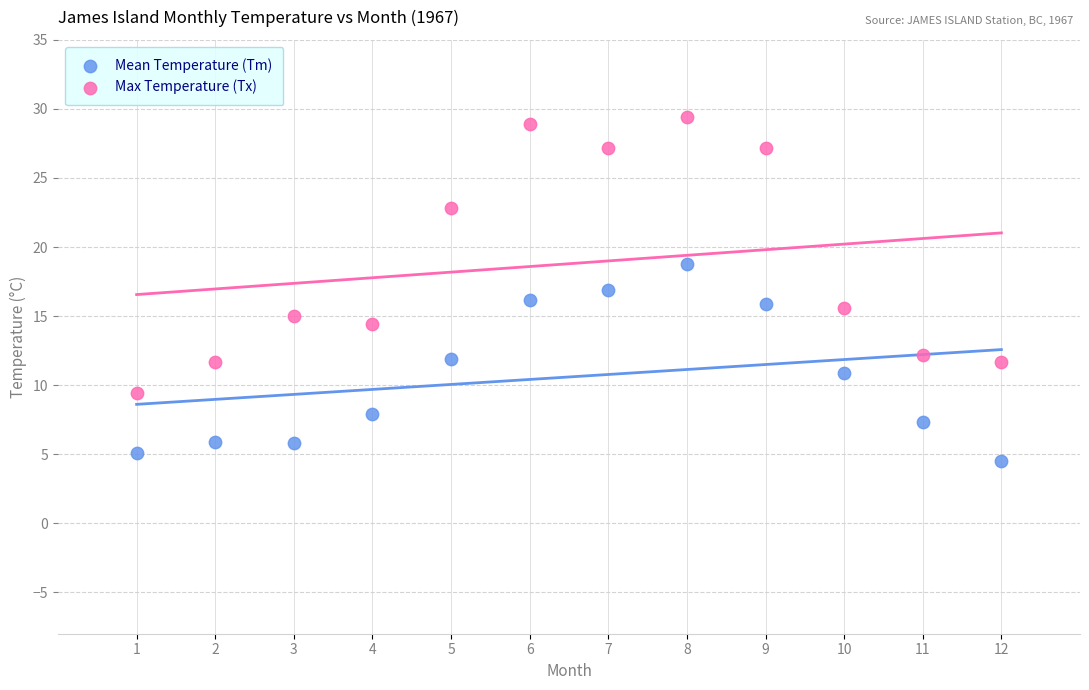

Which series has the largest Y range (max minus min)?

Max Temperature (Tx)